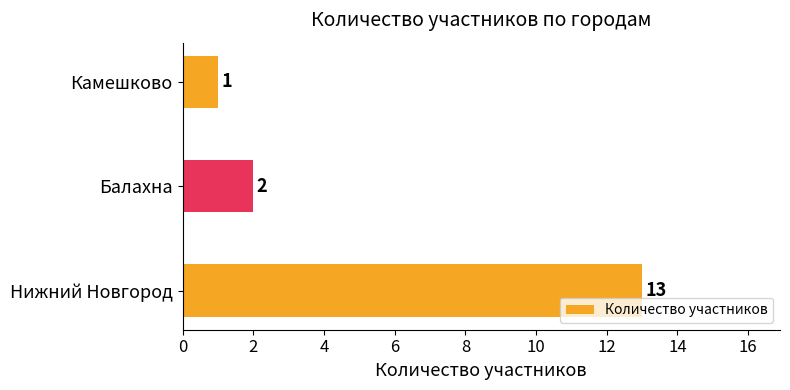

Rank the categories by value from lowest to highest.

Камешково, Балахна, Нижний Новгород